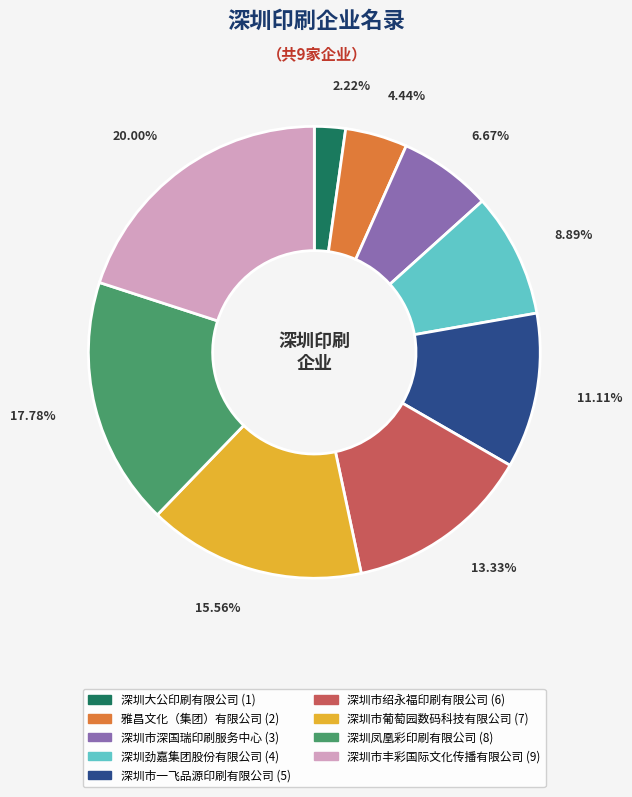

Do 深圳劲嘉集团股份有限公司 and 深圳凤凰彩印刷有限公司 together represent more than half of the pie?

No